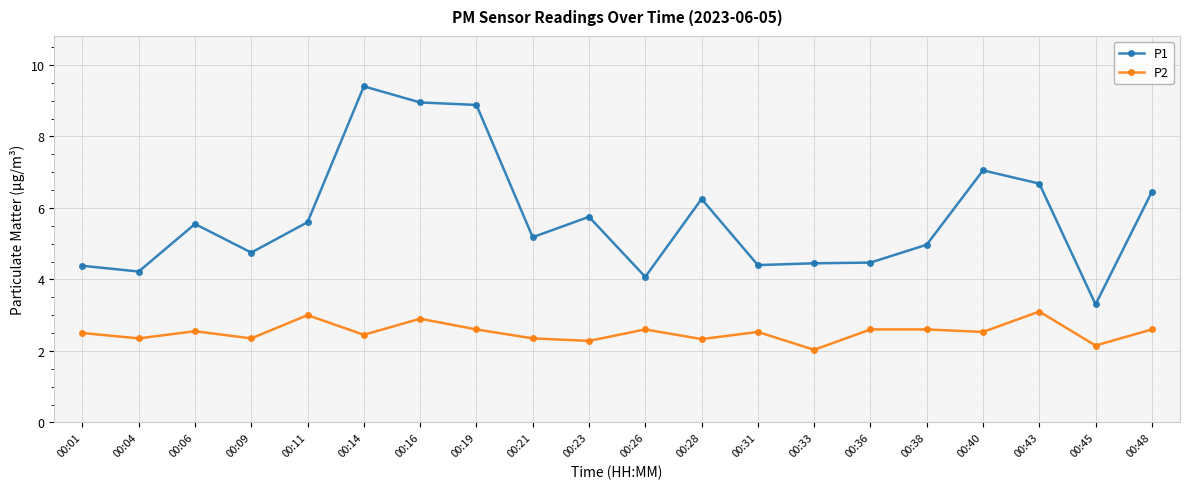

What is the value of the P2 point at the 7th from the left?

2.9